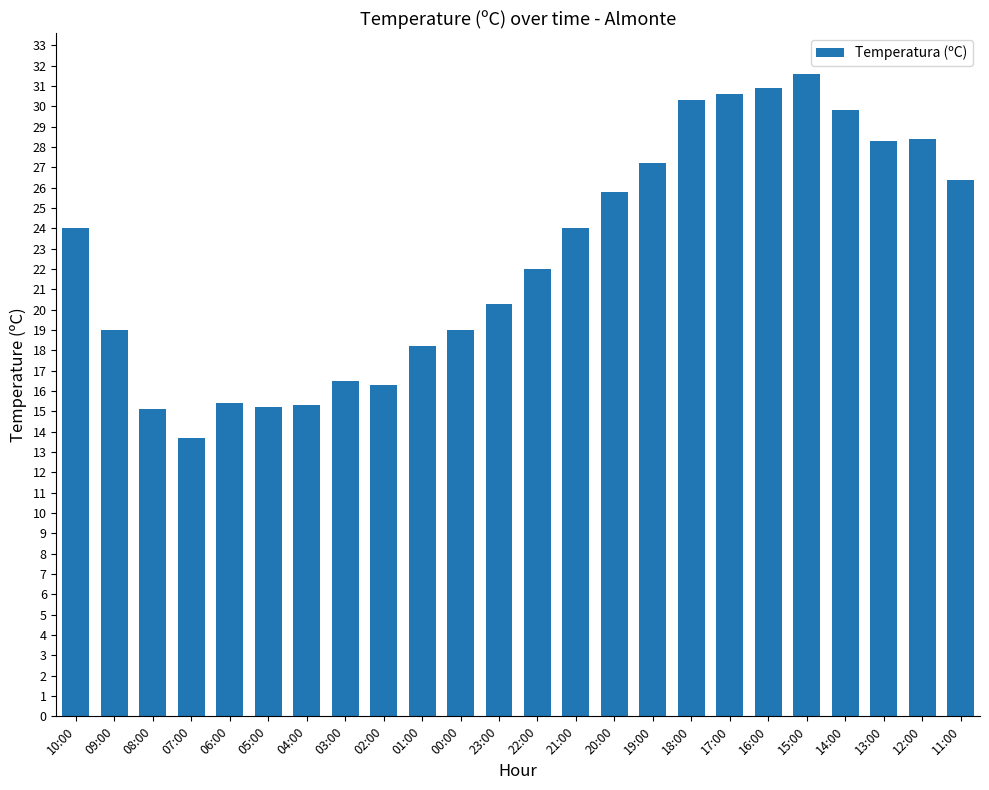

What is the sum of all values?

543.3